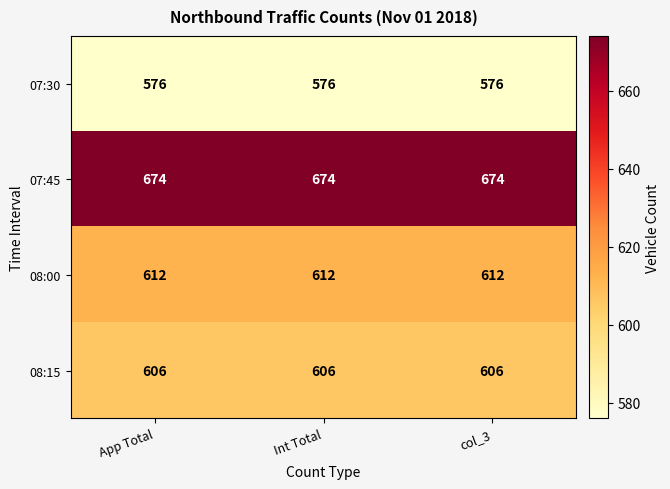

What is the spread (max minus min) of values at App Total?

98